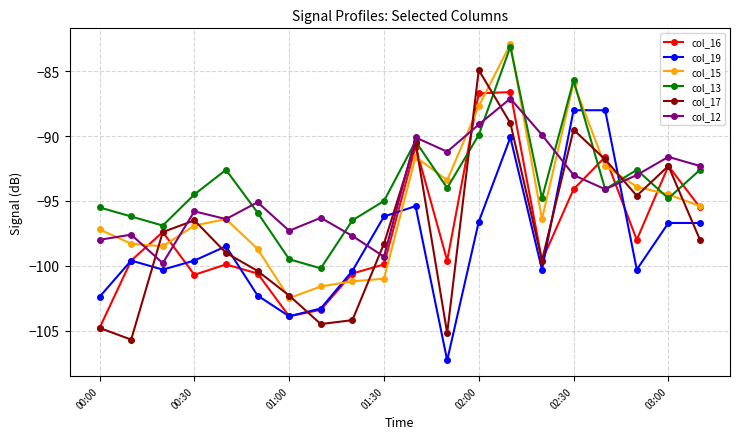

What is the average value of the col_16 series?

-97.3